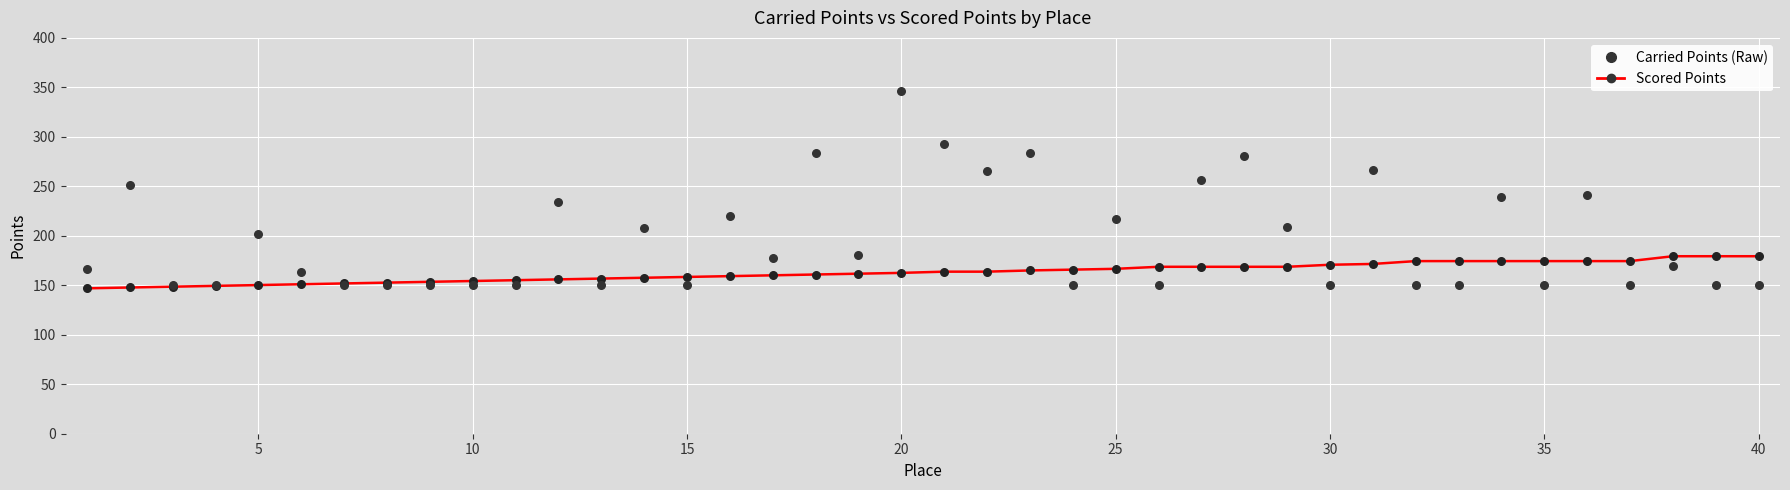

Which series has the largest Y range (max minus min)?

Carried Points (Raw)